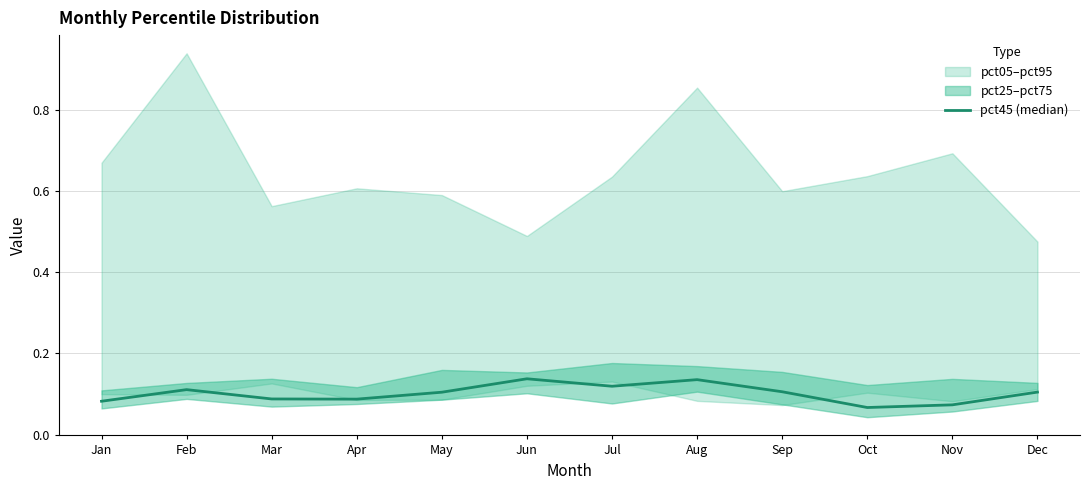

What is the greatest value displayed?

0.1